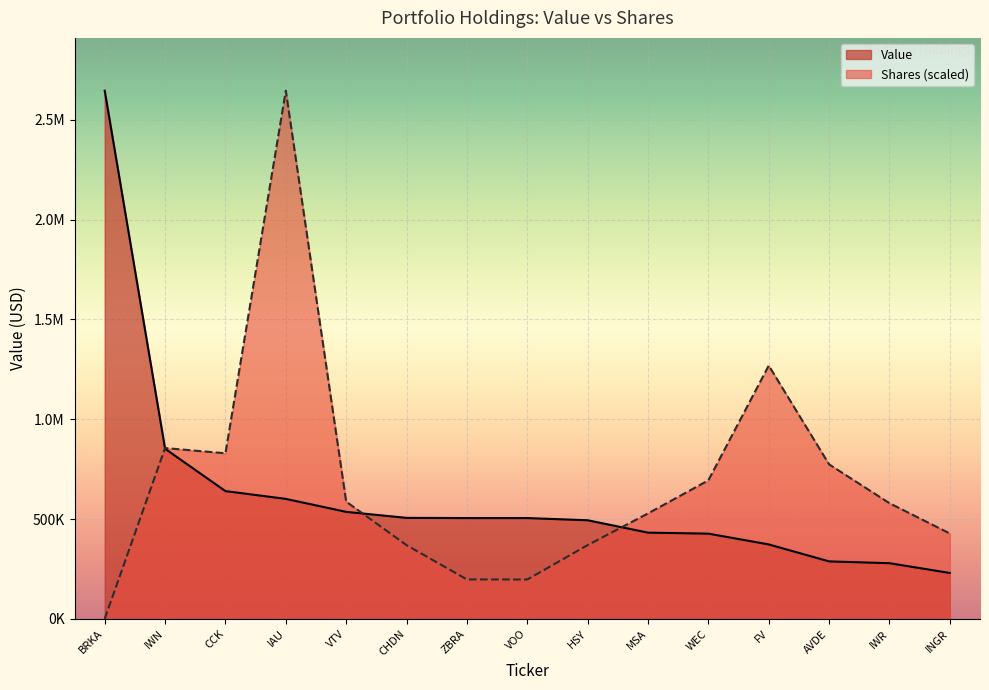

What are all the series names shown in the legend?

Value, Shares (scaled)